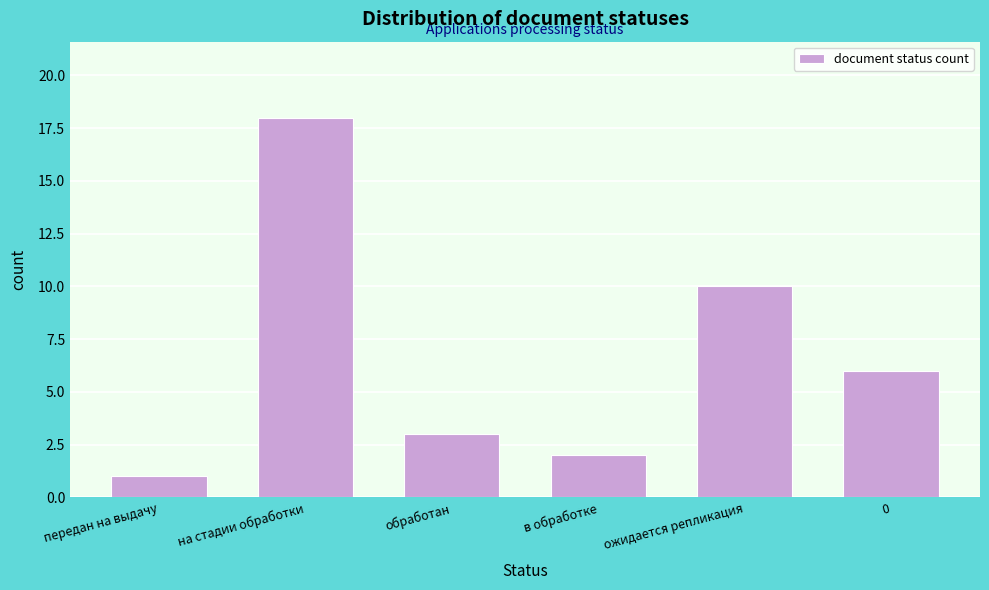

Reading right to left, what are all the values shown in this chart?

0=6	ожидается репликация=10	в обработке=2	обработан=3	на стадии обработки=18	передан на выдачу=1